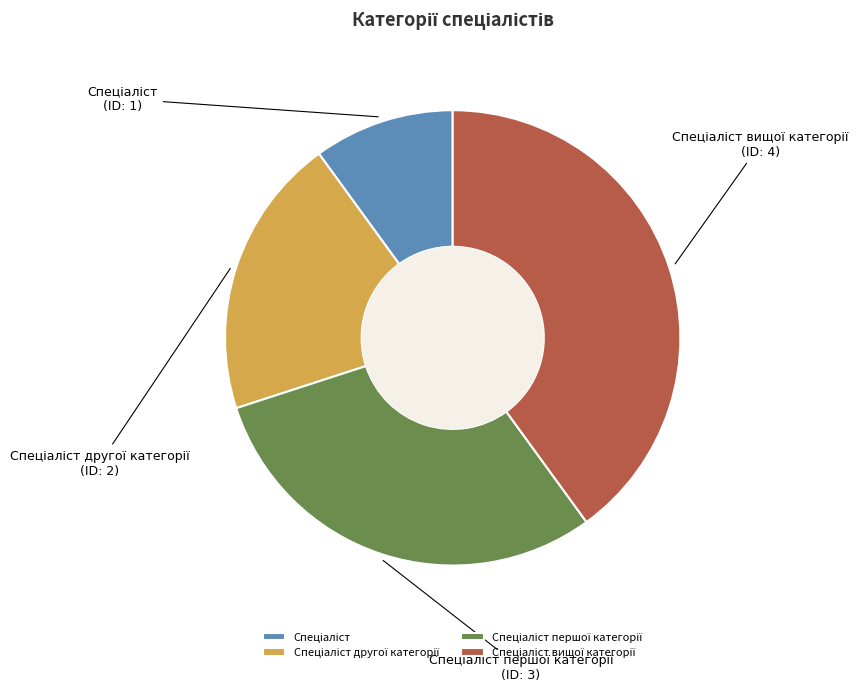

Is there a majority slice in this chart?

No